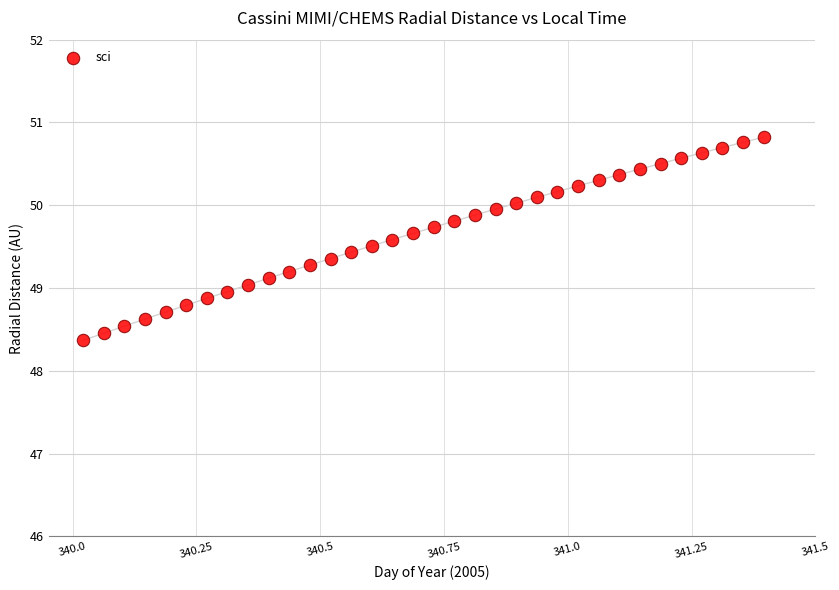

What is the range of Y values (max minus min)?

2.5